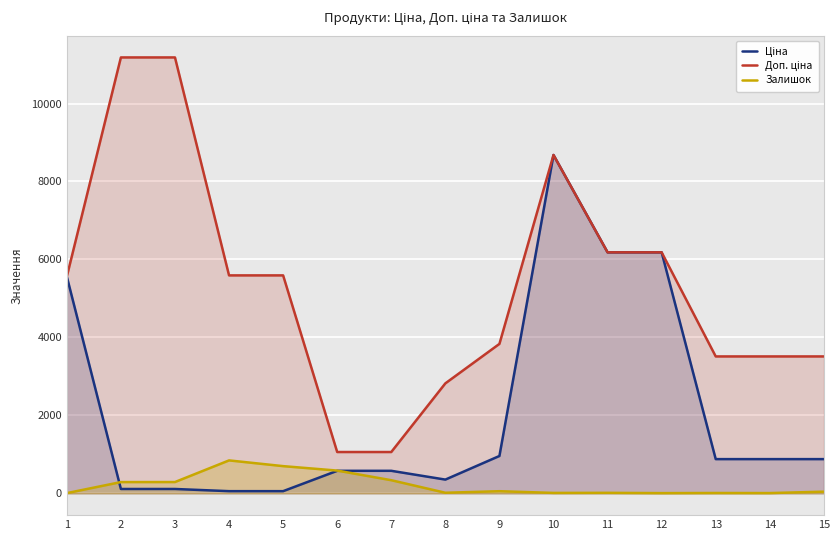

At which label is Доп. ціна closest to 6121?

11